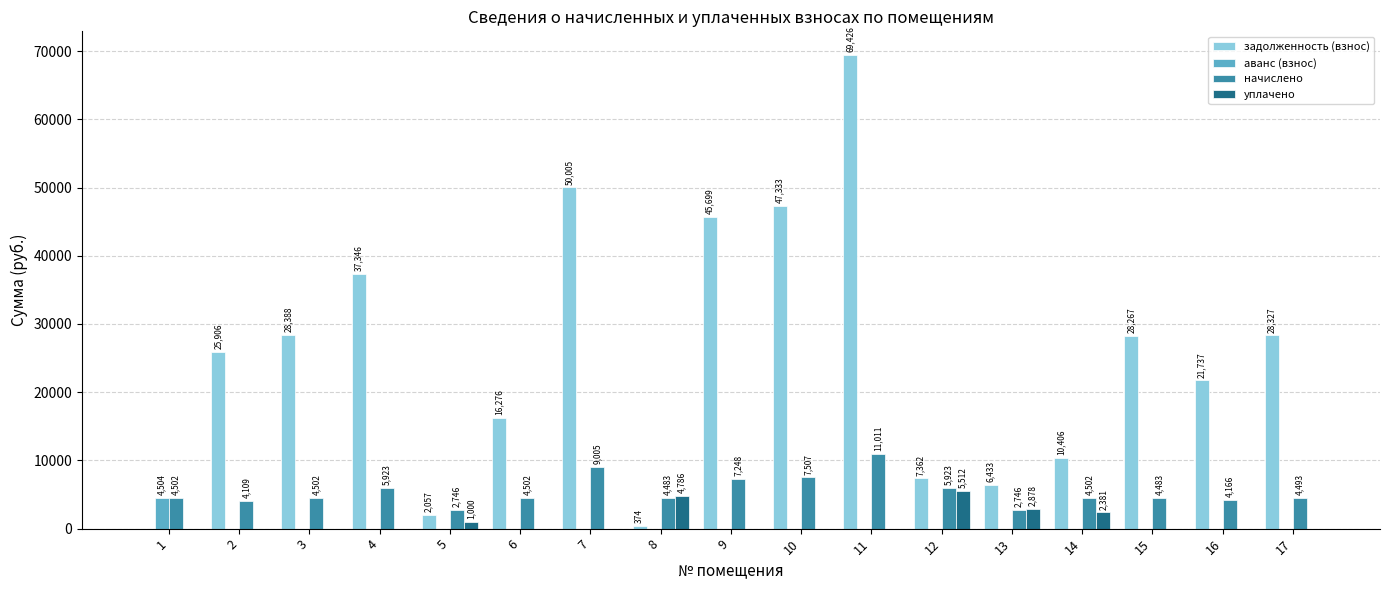

Between 1 and 4, which series saw the biggest shift?

задолженность (взнос)